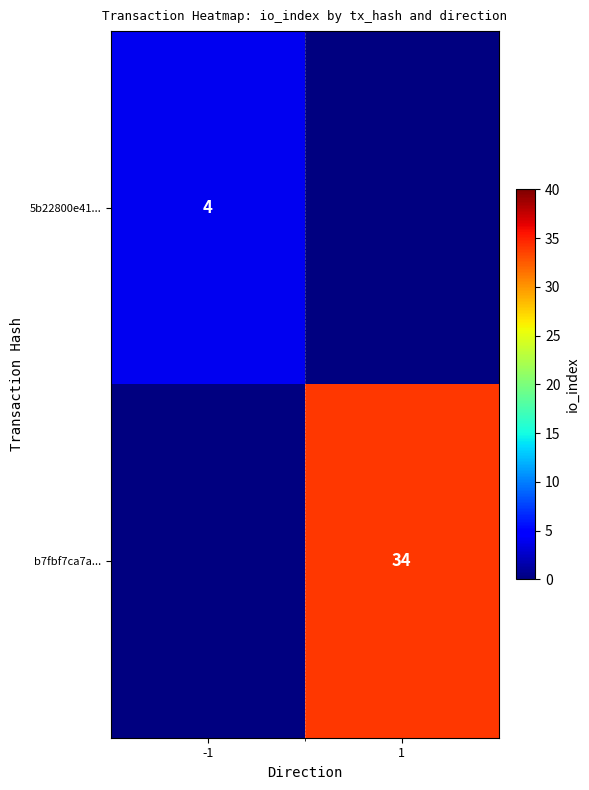

The value of b7fbf7ca7a... at 1 is 14. True or false?

False